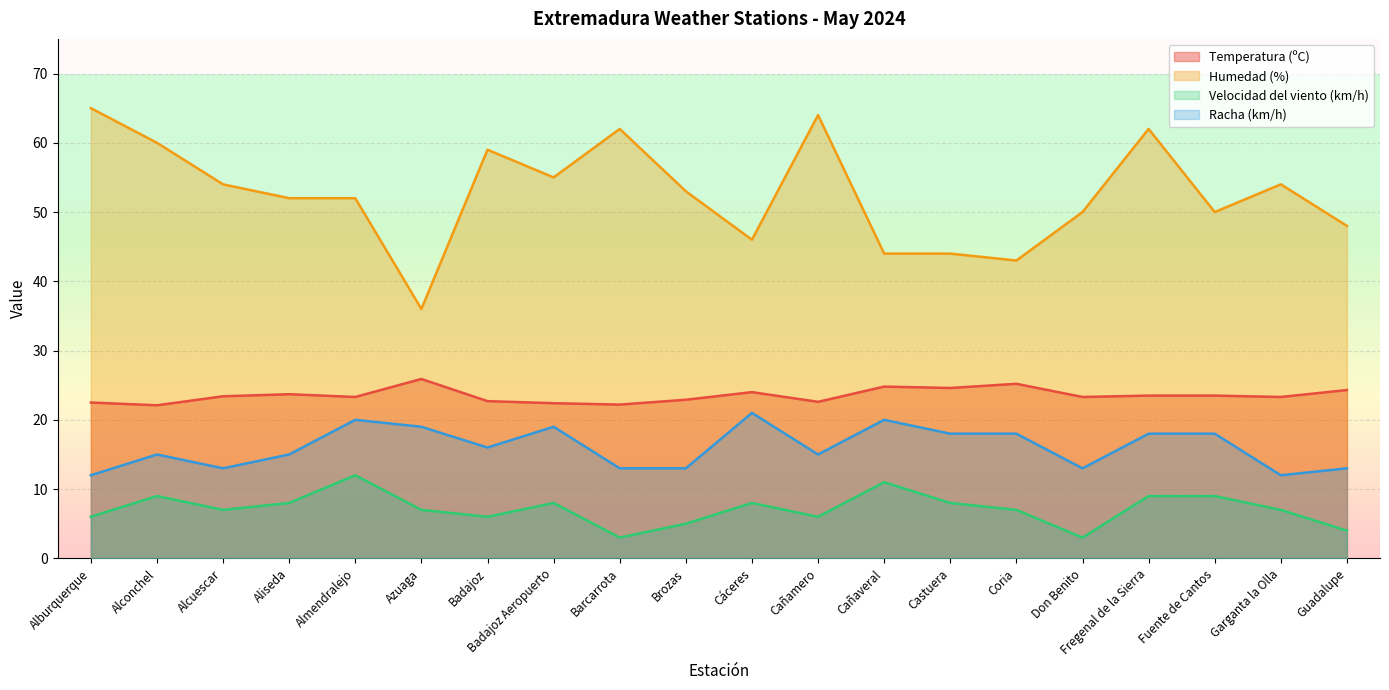

Rank the series by their maximum value, from highest to lowest.

Humedad (%), Temperatura (ºC), Racha (km/h), Velocidad del viento (km/h)